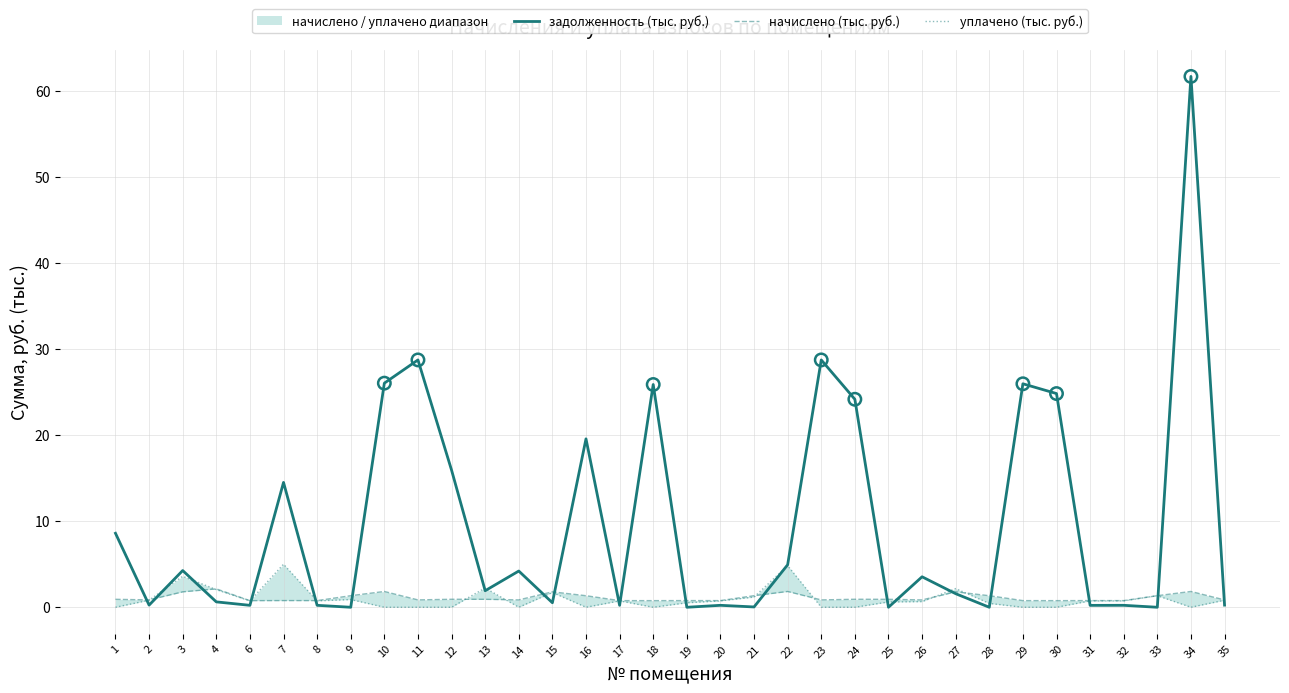

Which series contains the highest Y value?

задолженность (тыс. руб.)